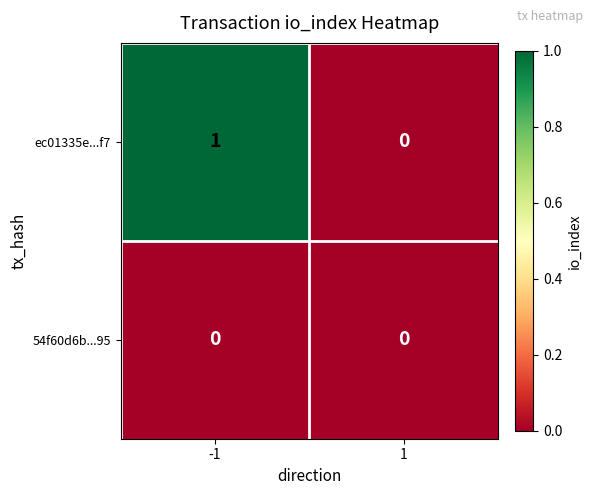

Rank the series by their average value, from highest to lowest.

ec01335e...f7, 54f60d6b...95